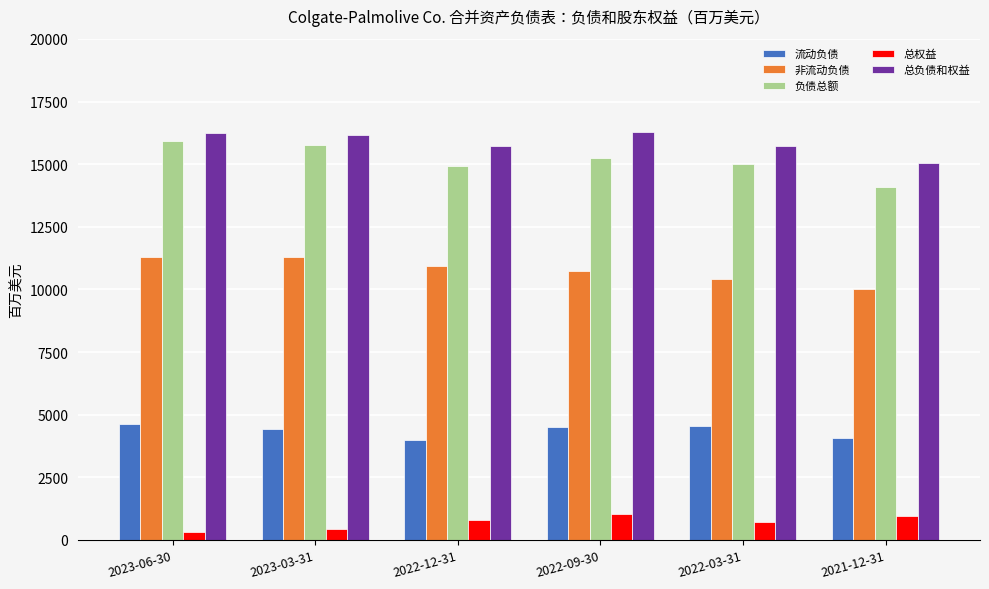

Does the chart contain stacked bars?

No